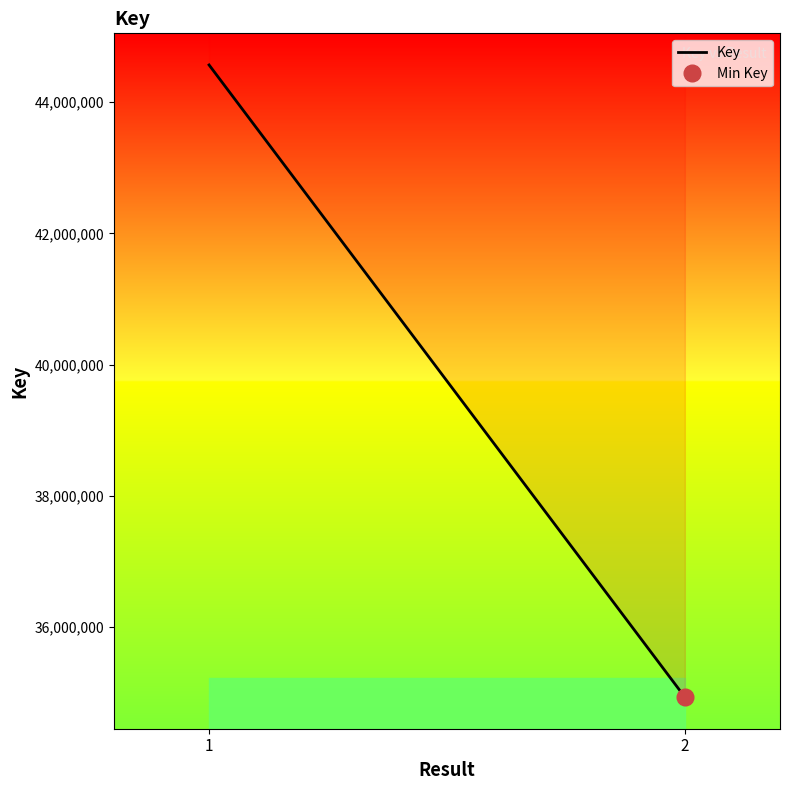

What is the difference between the values at 2 and ?

9631528